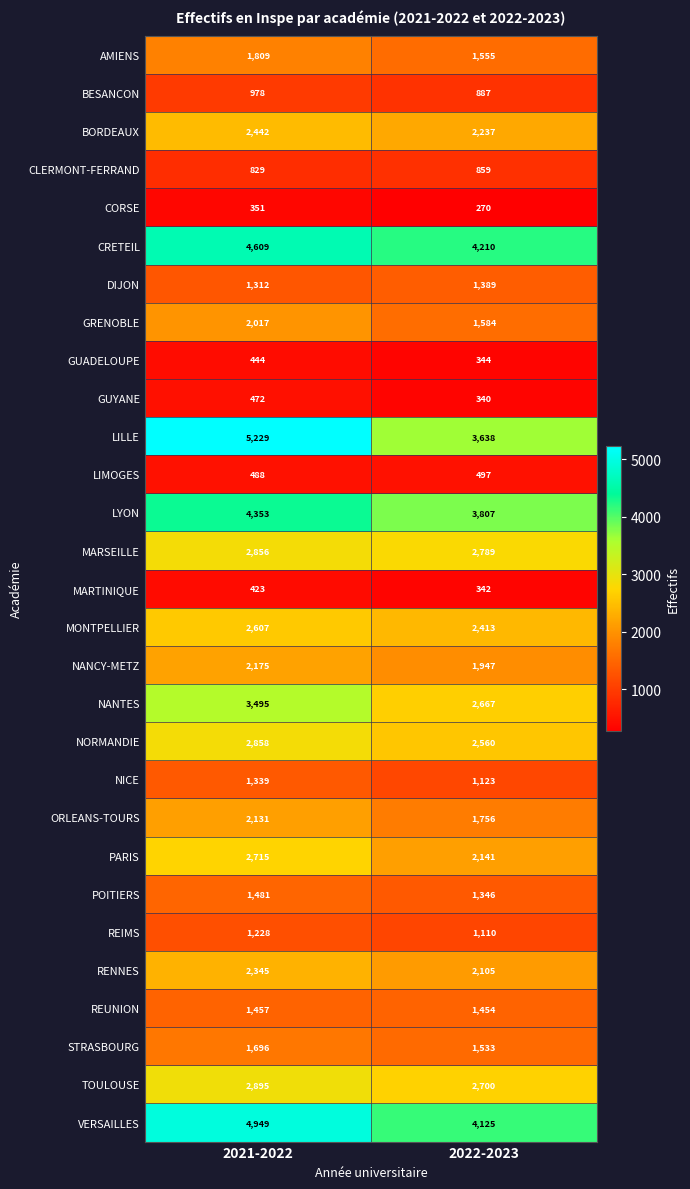

List the series in order of their peak value, highest first.

LILLE, VERSAILLES, CRETEIL, LYON, NANTES, TOULOUSE, NORMANDIE, MARSEILLE, PARIS, MONTPELLIER, BORDEAUX, RENNES, NANCY-METZ, ORLEANS-TOURS, GRENOBLE, AMIENS, STRASBOURG, POITIERS, REUNION, DIJON, NICE, REIMS, BESANCON, CLERMONT-FERRAND, LIMOGES, GUYANE, GUADELOUPE, MARTINIQUE, CORSE